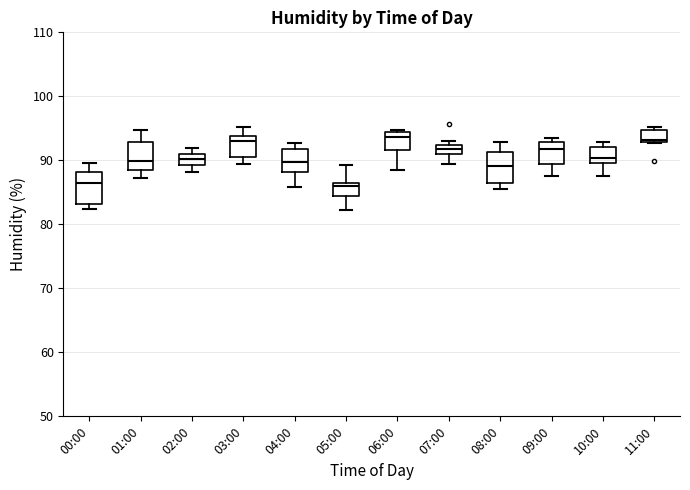

Where is the upper edge of the box for 10:00 on the y-axis? The values are not printed on the chart, so give them approximately, as read against the axis.

92